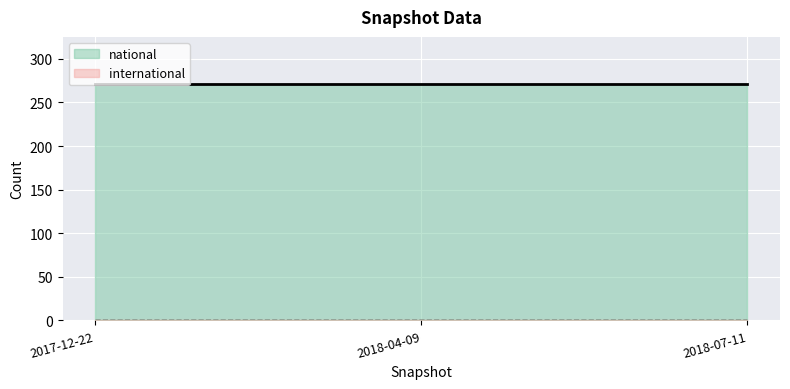

What is the label of the 3rd point from the right?

2017-12-22